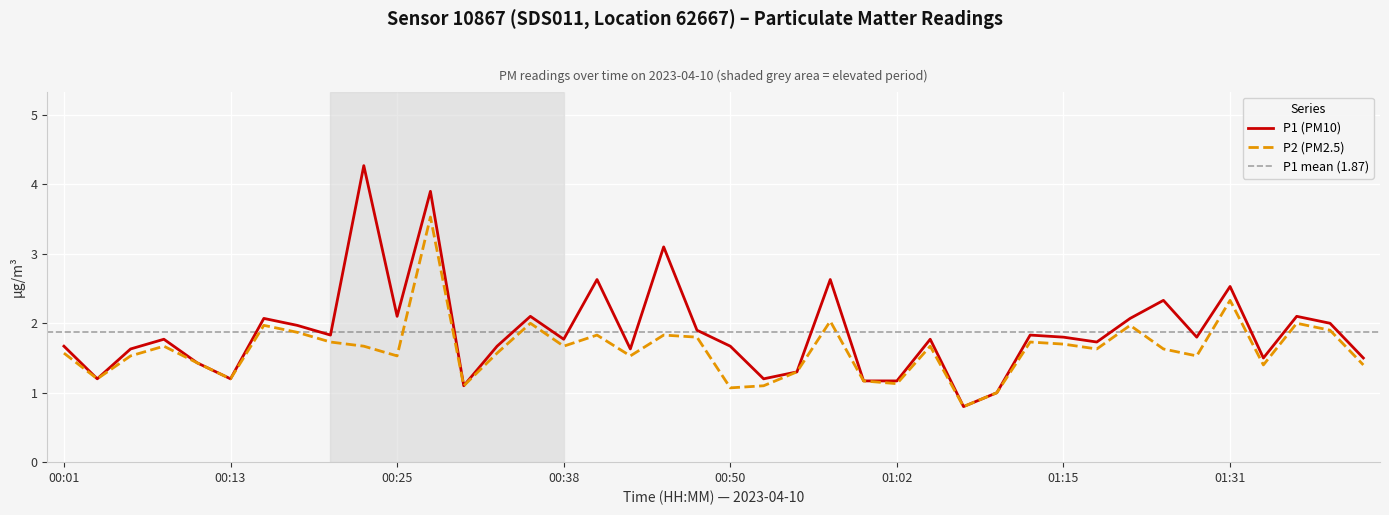

Which has a higher value, 00:18 or 01:07?

00:18